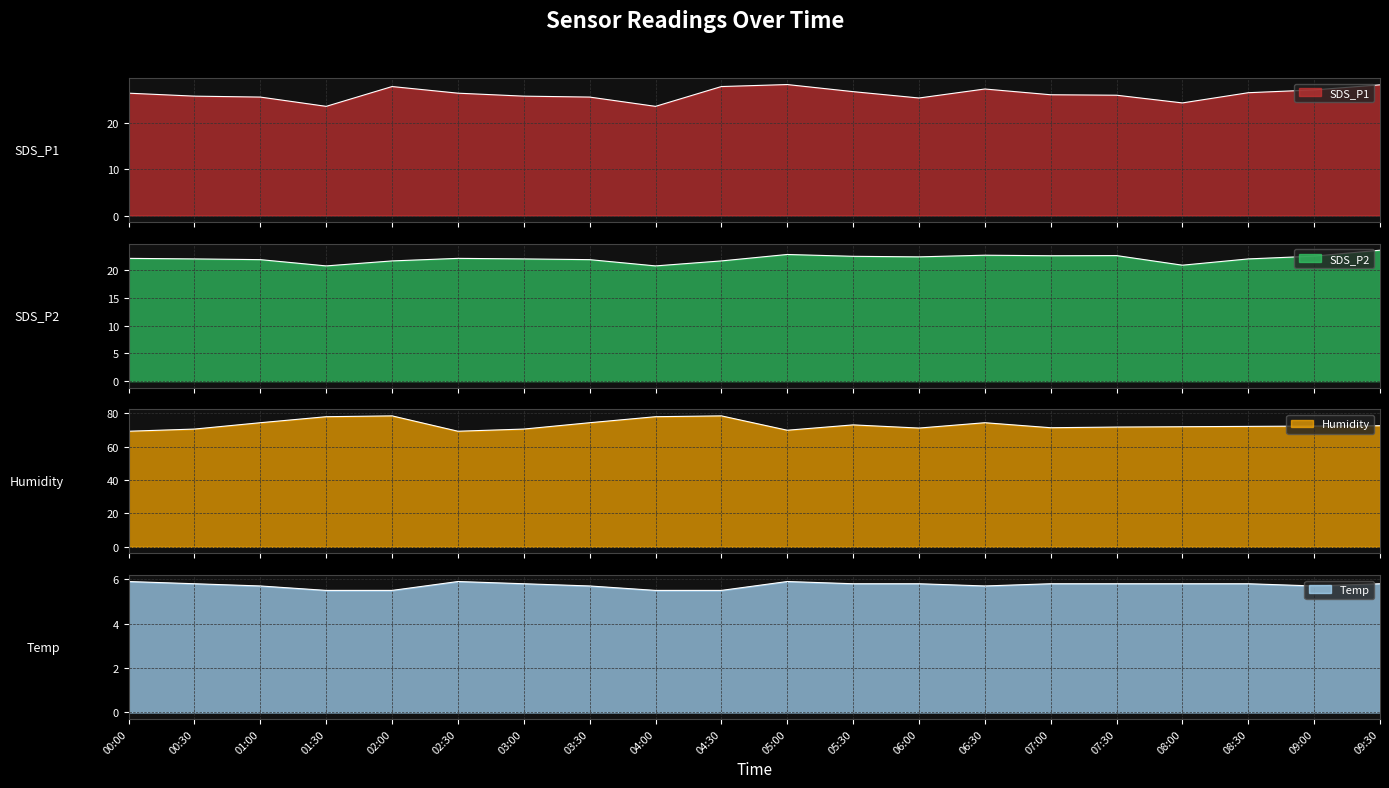

Reading left to right, what are all the values shown in this chart?

SDS_P1: 26.4	25.7	25.5	23.5	27.8	26.4	25.7	25.5	23.5	27.8	28.2	26.7	25.3	27.3	26.0	25.9	24.3	26.5	27.1	28.2
SDS_P2: 22.1	22.0	21.9	20.8	21.7	22.1	22.0	21.9	20.8	21.7	22.8	22.5	22.4	22.7	22.6	22.6	20.9	22.0	22.5	23.6
Humidity: 69.2	70.5	74.3	77.9	78.4	69.2	70.5	74.3	77.9	78.4	69.8	73.0	71.1	74.3	71.3	71.7	71.9	72.1	72.3	72.5
Temp: 5.9	5.8	5.7	5.5	5.5	5.9	5.8	5.7	5.5	5.5	5.9	5.8	5.8	5.7	5.8	5.8	5.8	5.8	5.7	5.8